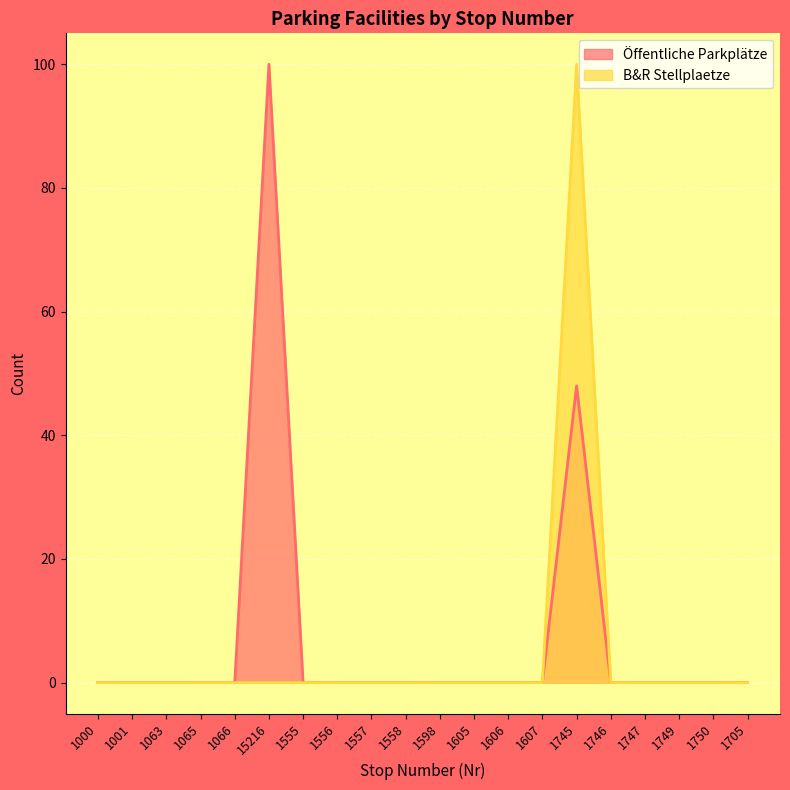

What is the sum of all Öffentliche Parkplätze values?

148